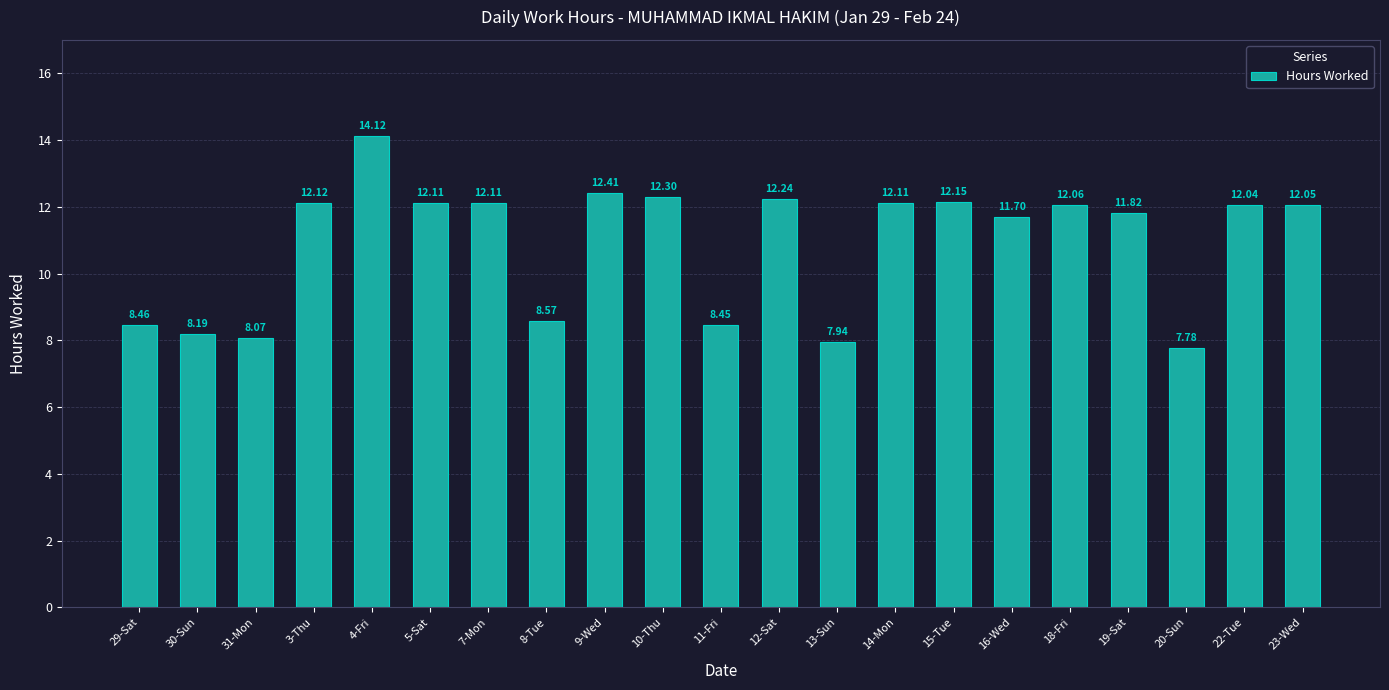

What is the value of the 8th bar from the left?

8.6